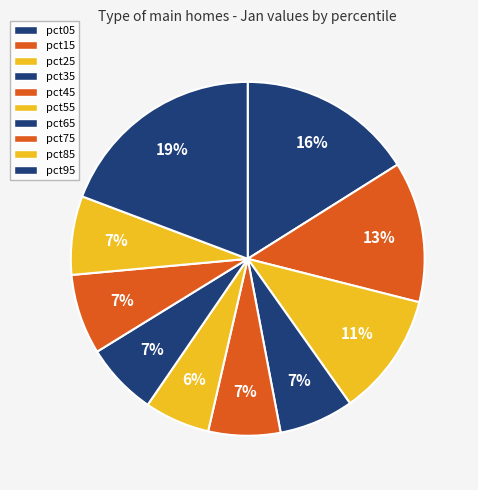

What is the total percentage of pct95 and pct65?

25.9%